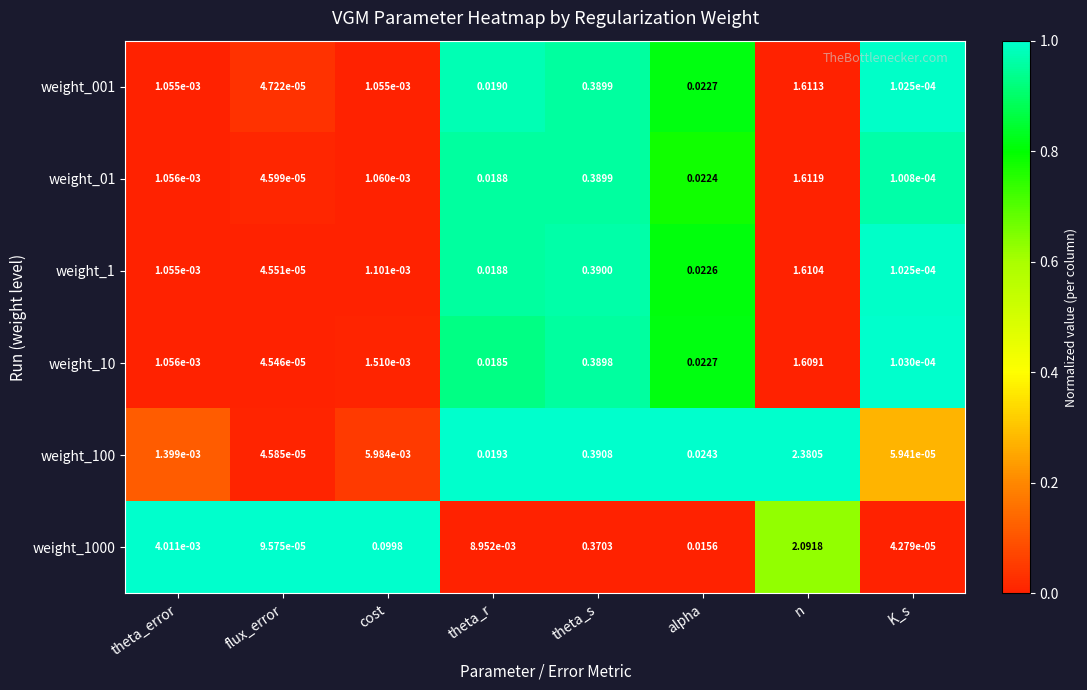

Where is weight_001 nearest to the value 0?

flux_error